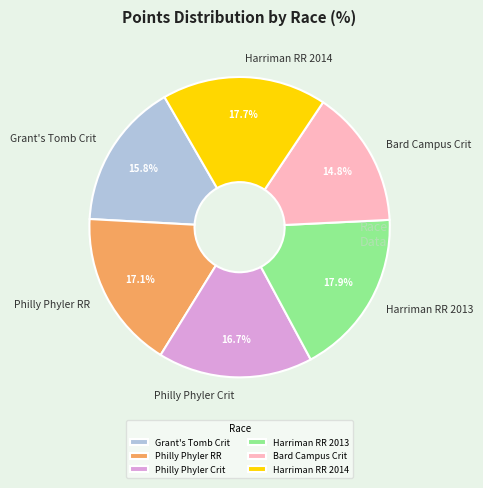

Combined, what portion of the pie is Bard Campus Crit and Philly Phyler Crit?

31.5%